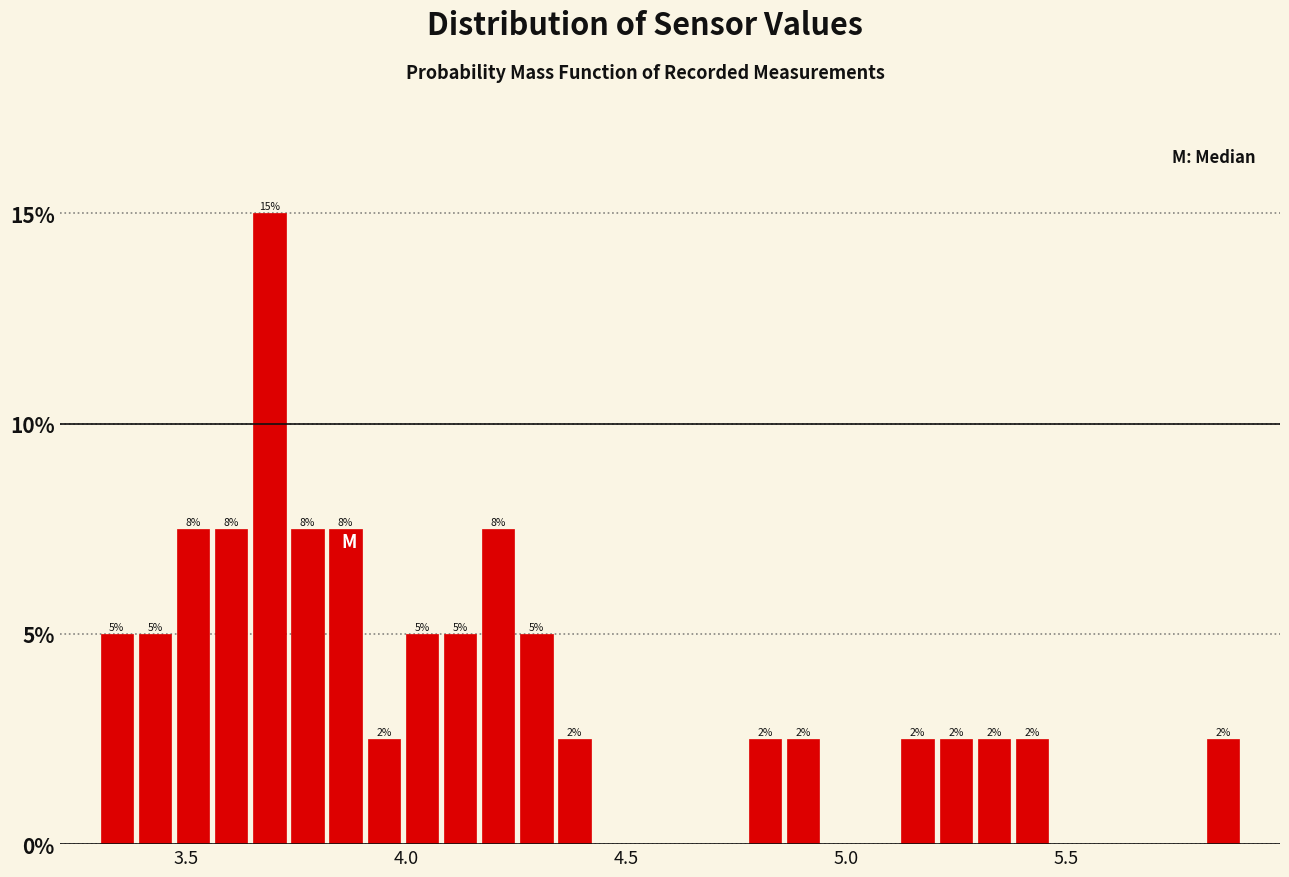

Read against the x-axis, roughly where is the centre of the tallest bar?

3.70